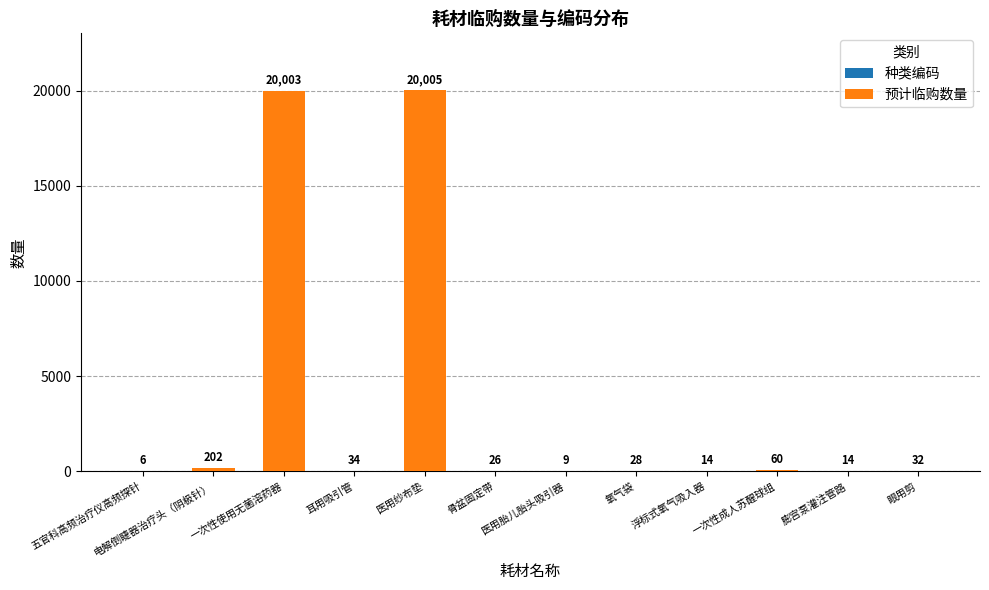

The 预计临购数量 series shows 27 at 氧气袋. True or false?

False